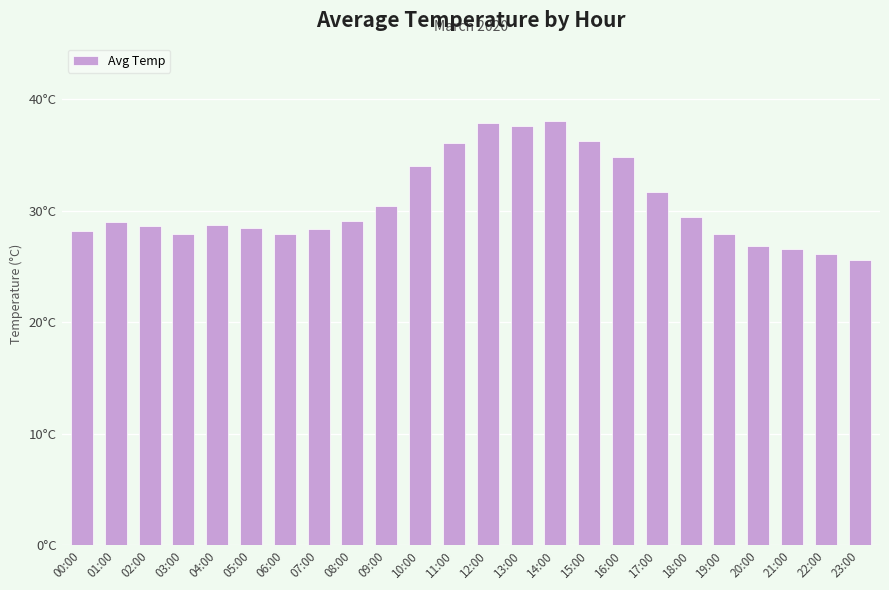

Rank the categories by value from lowest to highest.

23:00, 22:00, 21:00, 20:00, 06:00, 03:00, 19:00, 00:00, 07:00, 05:00, 02:00, 04:00, 01:00, 08:00, 18:00, 09:00, 17:00, 10:00, 16:00, 11:00, 15:00, 13:00, 12:00, 14:00